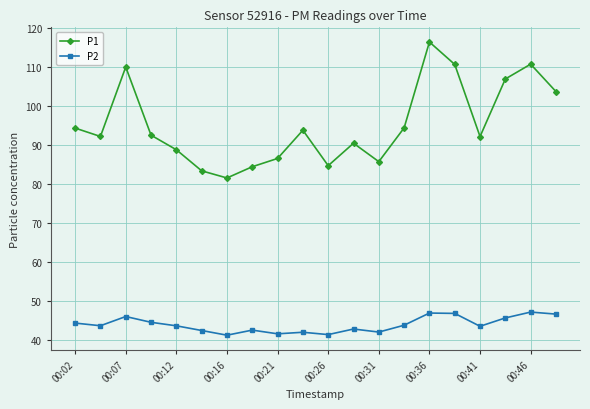

What is the maximum value for P2?

47.2